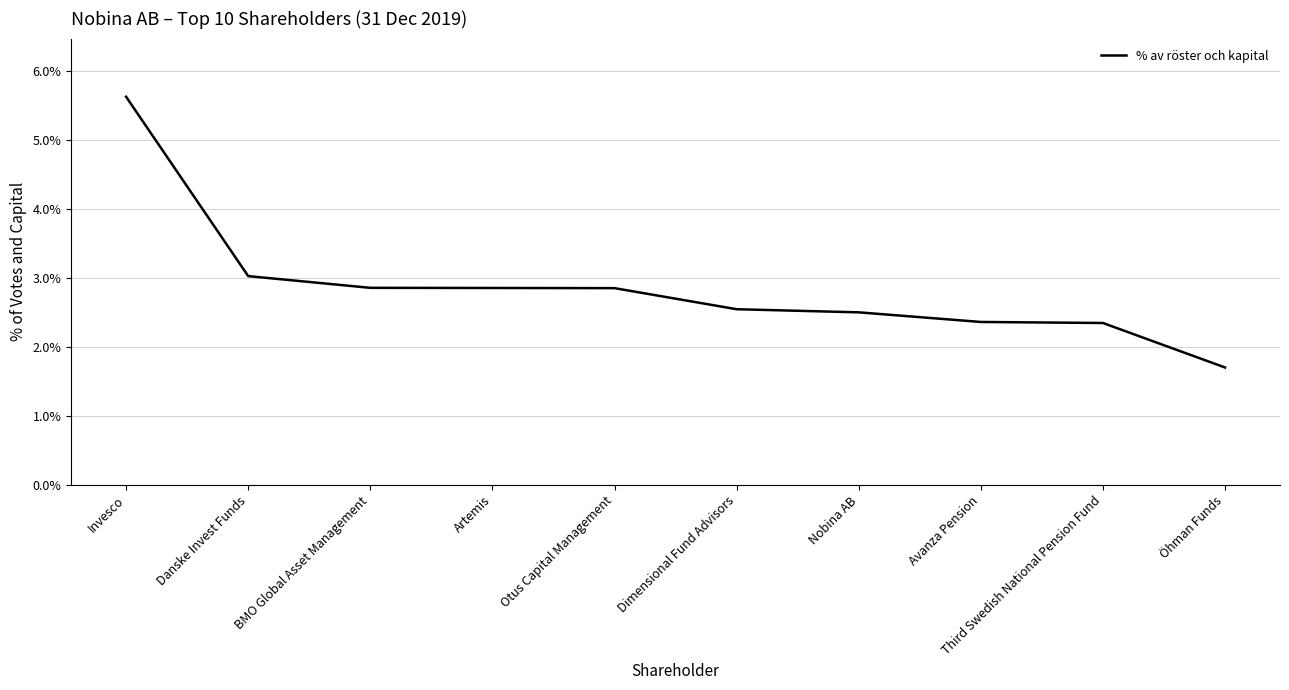

Does the chart display data point markers on the line(s)?

No